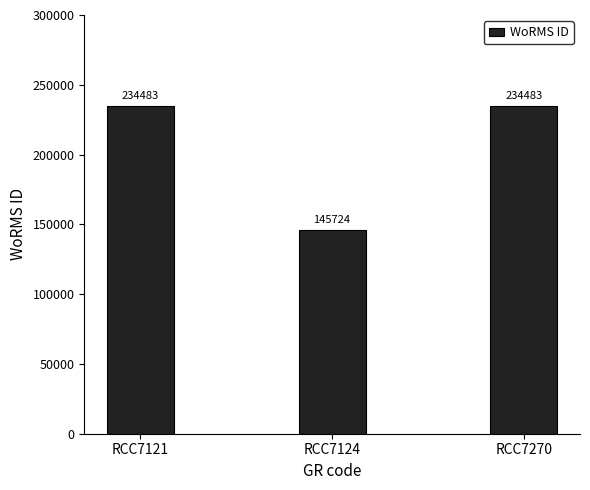

Is it true that the value at RCC7270 is 234483?

True